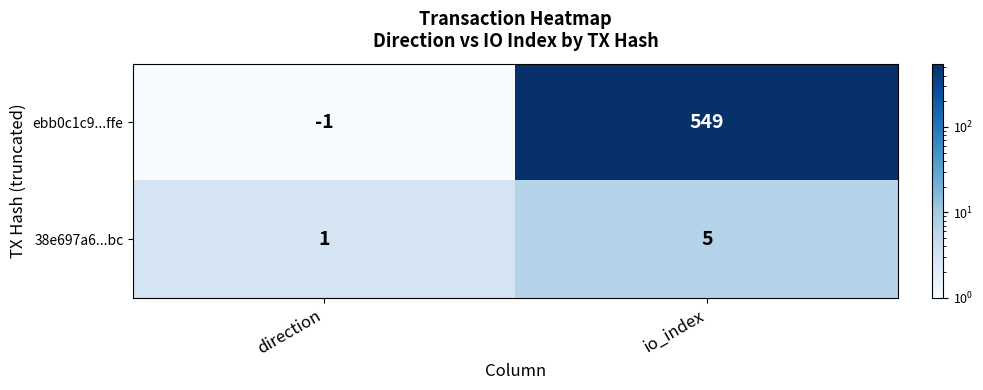

At which label is ebb0c1c9...ffe closest to 274?

direction